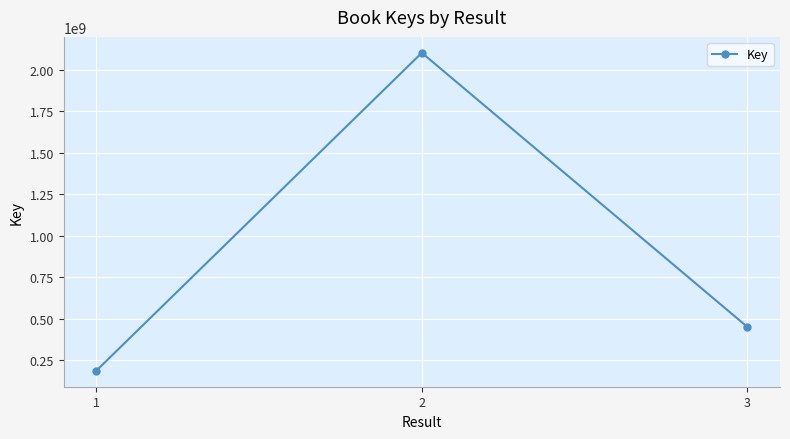

Rank the categories by value from highest to lowest.

2, 3, 1